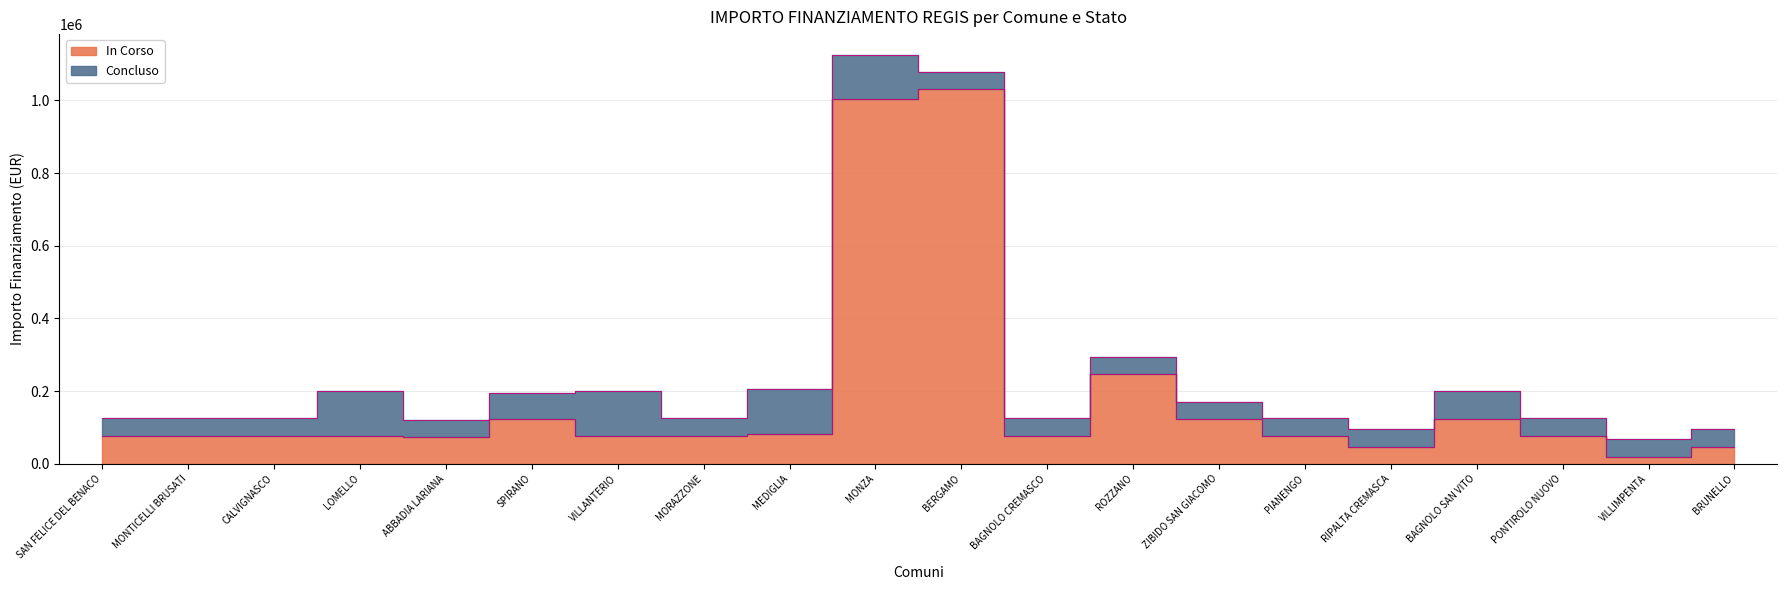

What is the difference between the values at LOMELLO and BAGNOLO SAN VITO?

44095